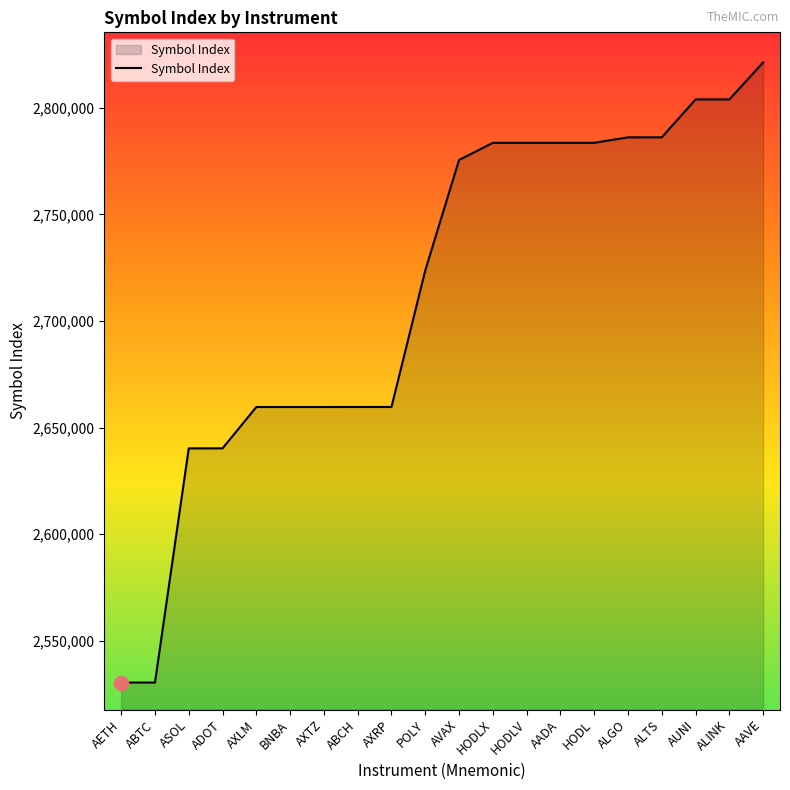

How many lines are shown in the chart?

1